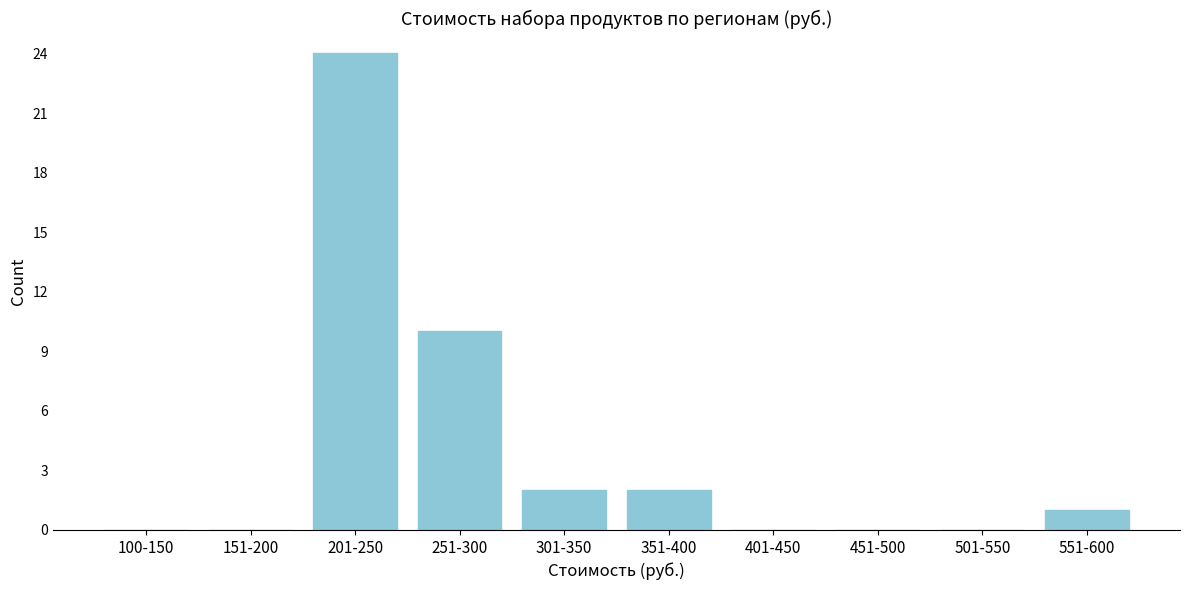

Reading right to left, extract all data points from this chart.

551-600=1	501-550=0	451-500=0	401-450=0	351-400=2	301-350=2	251-300=10	201-250=24	151-200=0	100-150=0